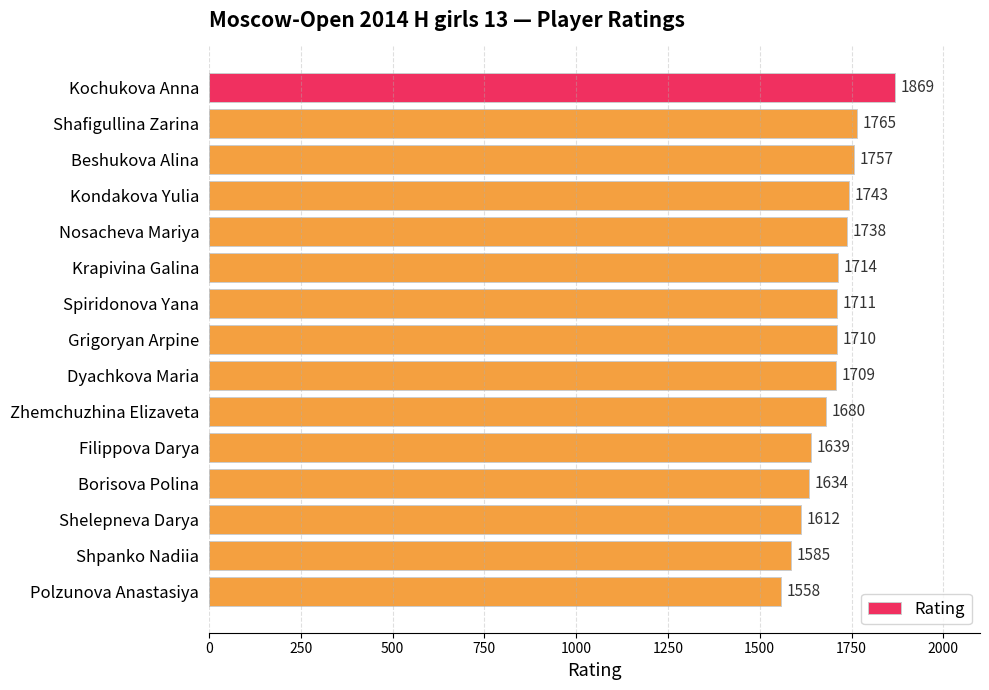

What is the change in value from Borisova Polina to Polzunova Anastasiya?

-76